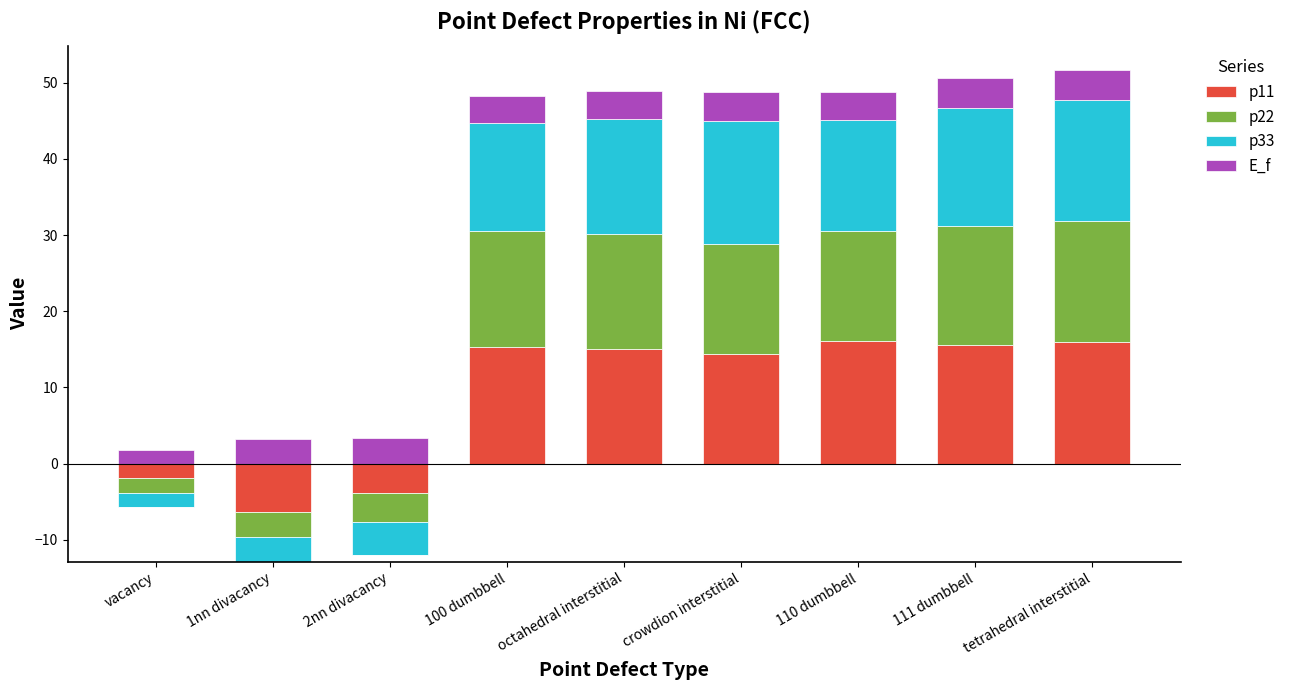

Where does the E_f series first go above 3?

1nn divacancy